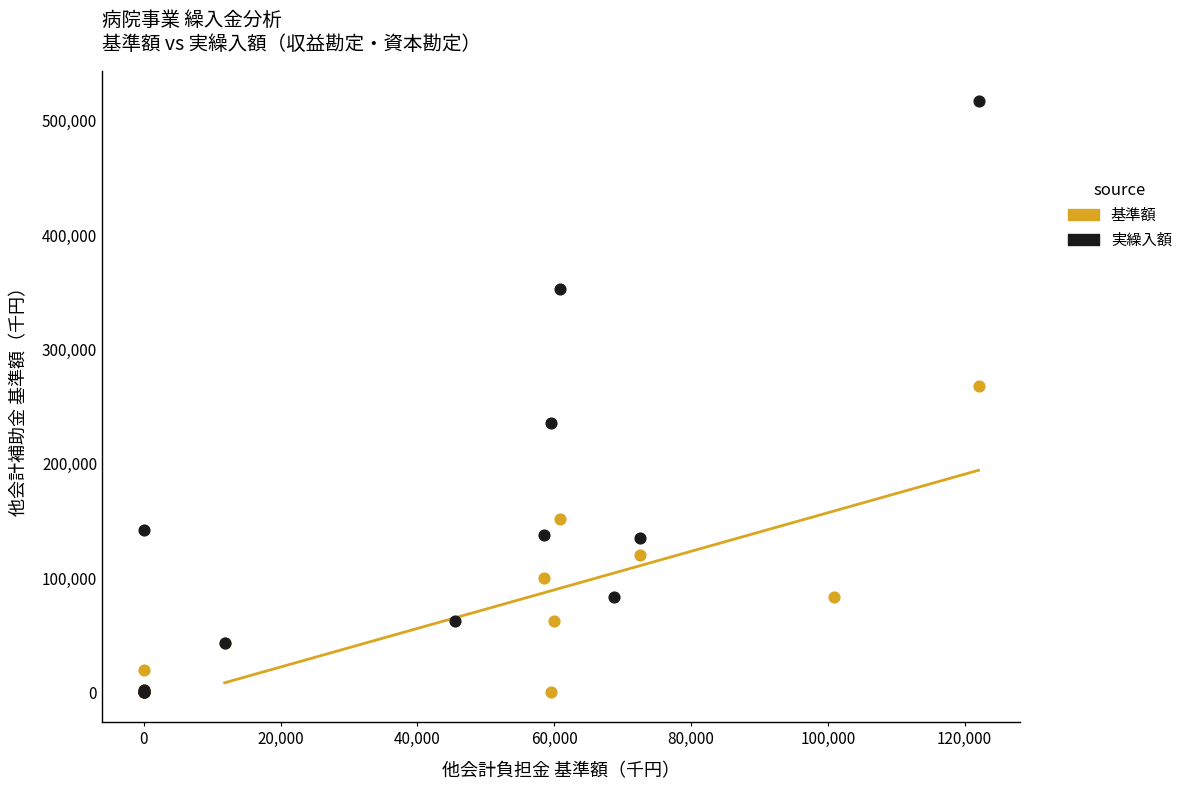

Which series reaches the maximum Y coordinate?

実繰入額